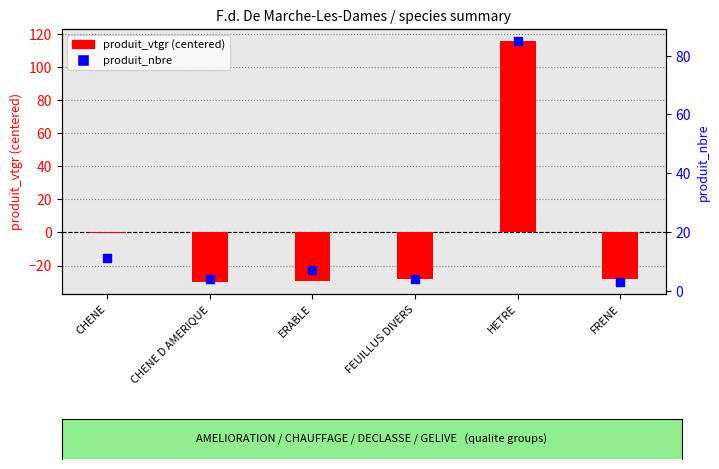

Is the value of produit_vtgr (centered) at ERABLE greater than the value of produit_nbre at CHENE D AMERIQUE?

No